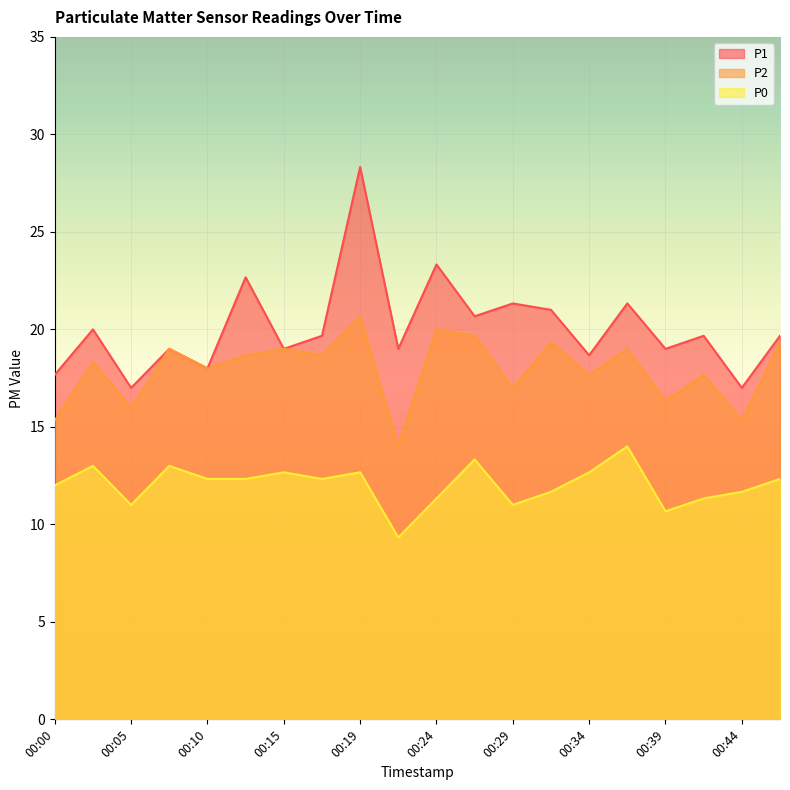

Between 00:12 and 00:44, which series saw the biggest shift?

P1